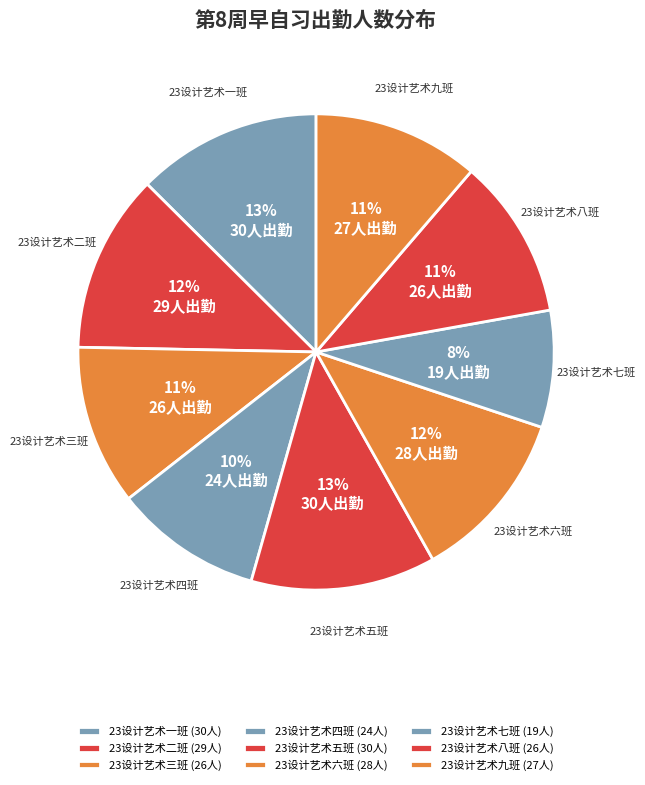

Is there any slice that represents more than half of the pie?

No